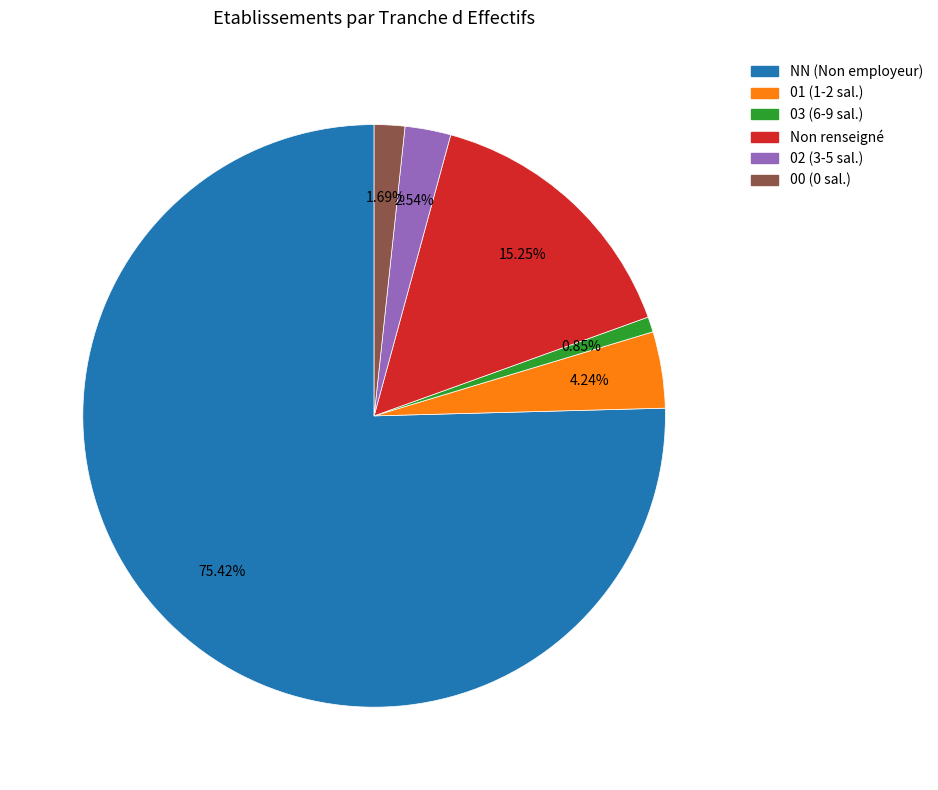

Is there a majority slice in this chart?

Yes